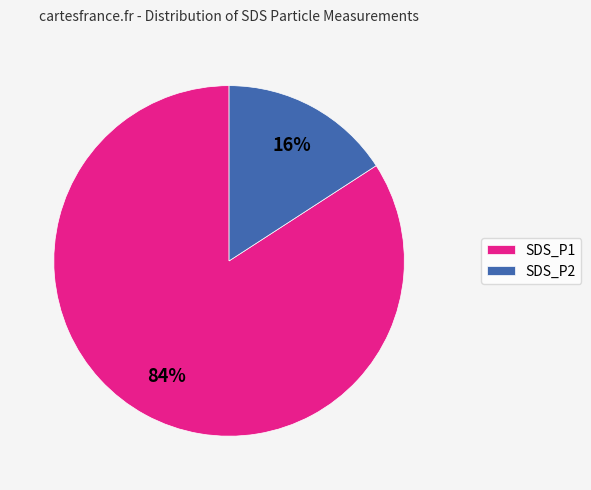

Combined, do SDS_P2 and SDS_P1 account for over 50%?

Yes